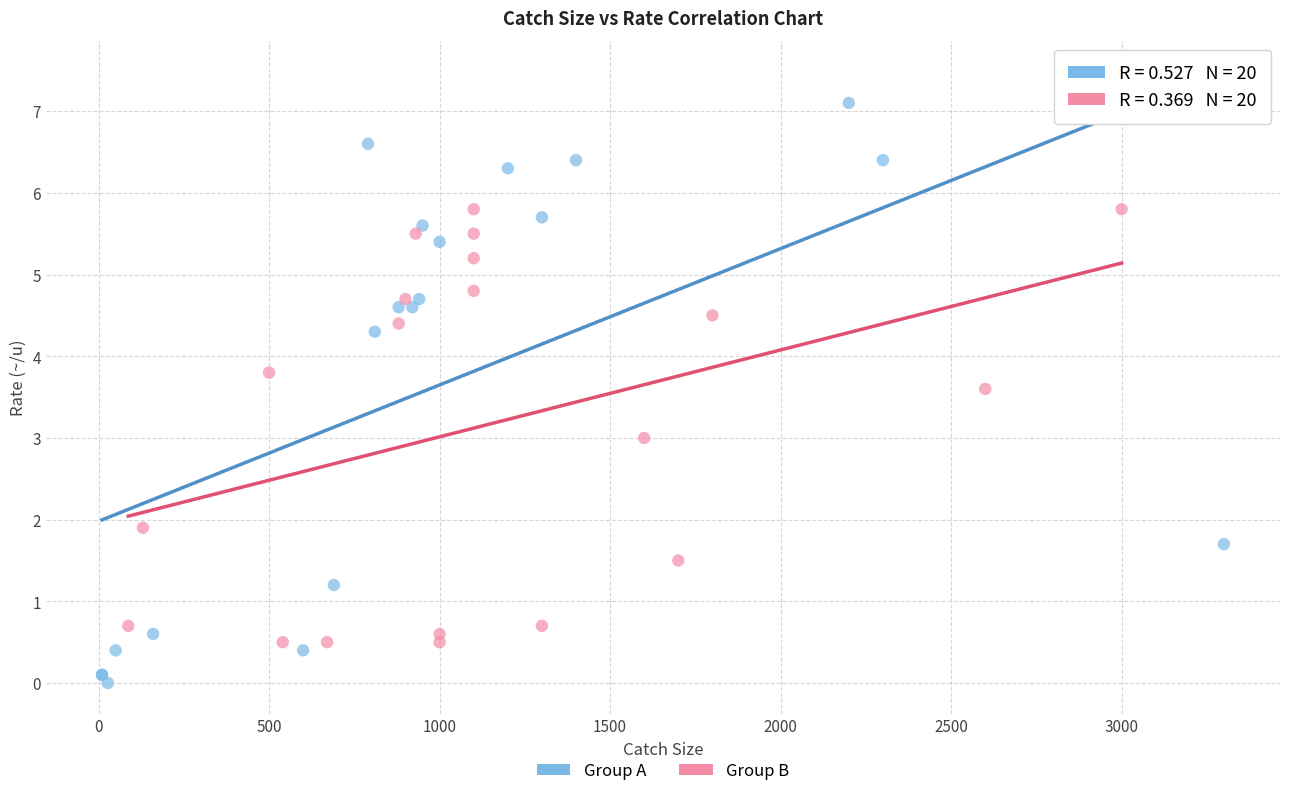

Which series has the largest Y range (max minus min)?

Group A